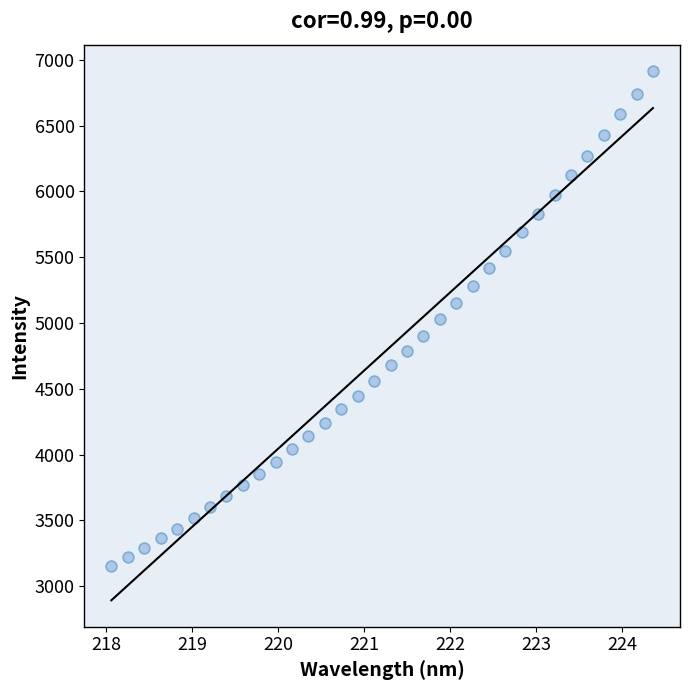

What is the range of X values (max minus min)?

6.3